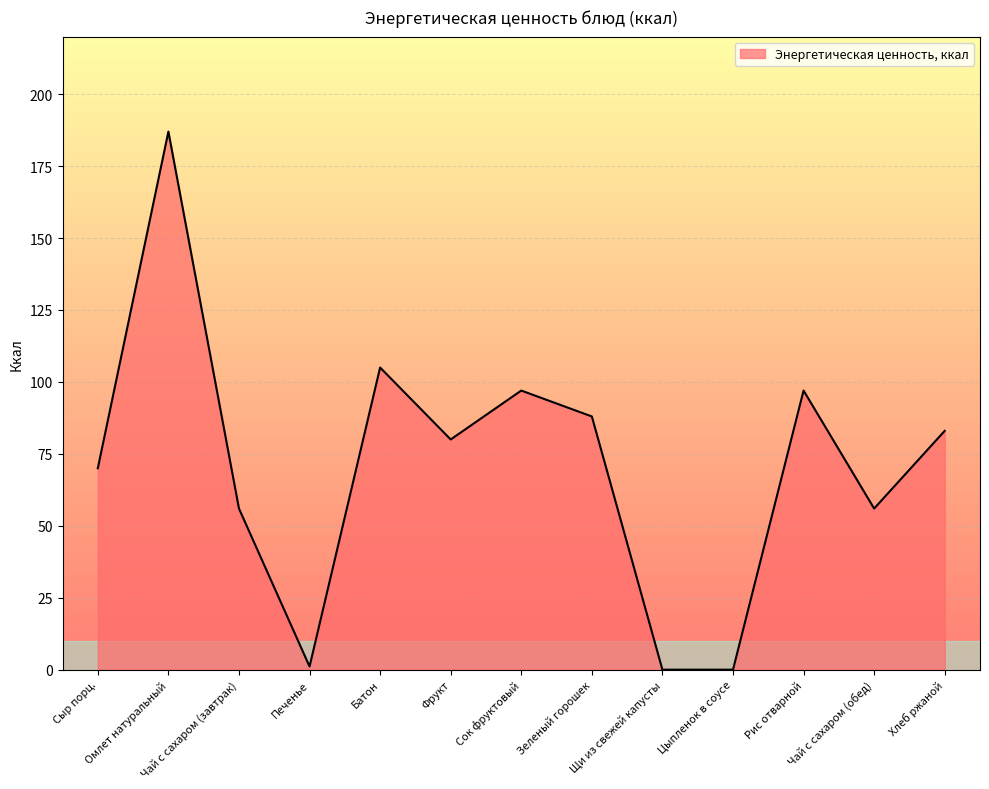

How many categories are shown in the chart?

13